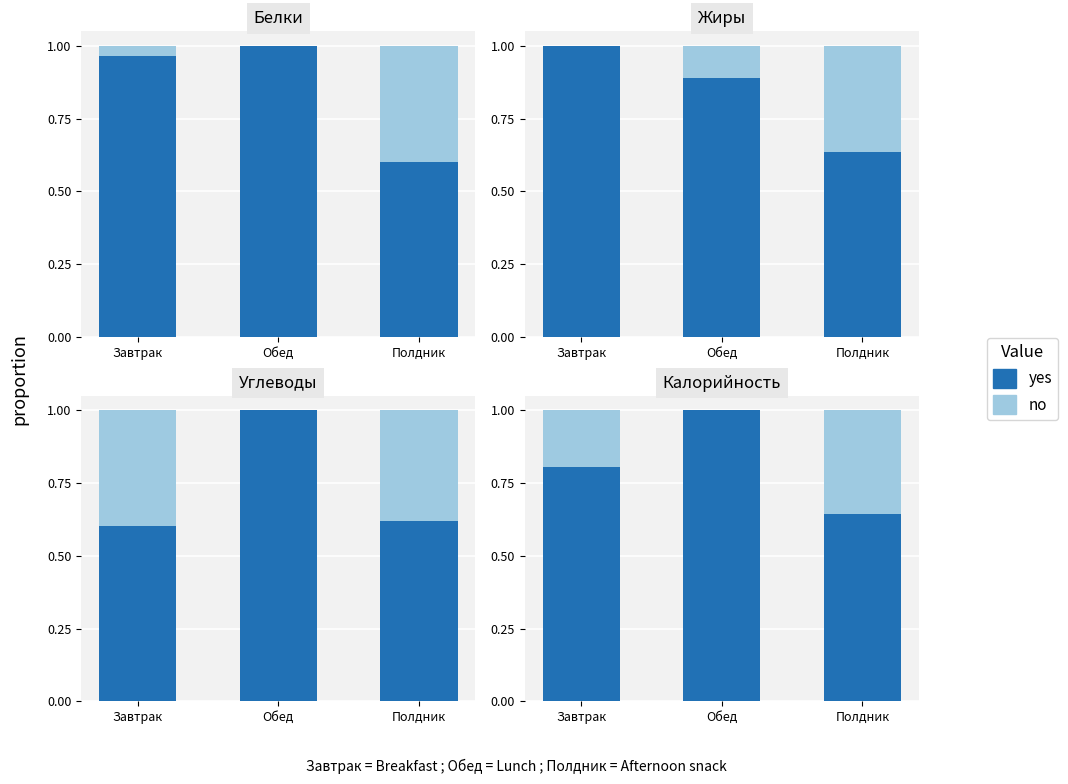

At which category does the chart reach its minimum across all series?

Обед